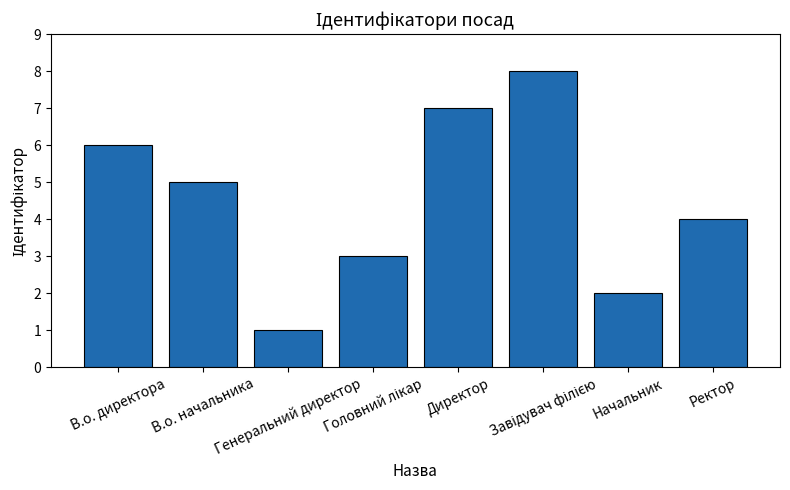

What is the maximum value shown in the chart?

8